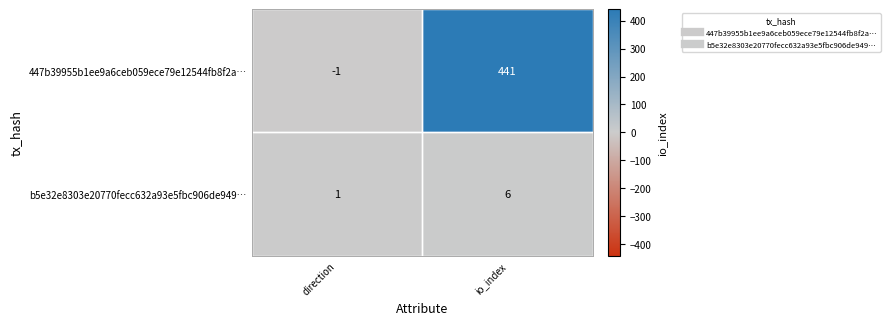

What is the sum of the b5e32e8303e20770fecc632a93e5fbc906de949… values at direction and io_index?

7